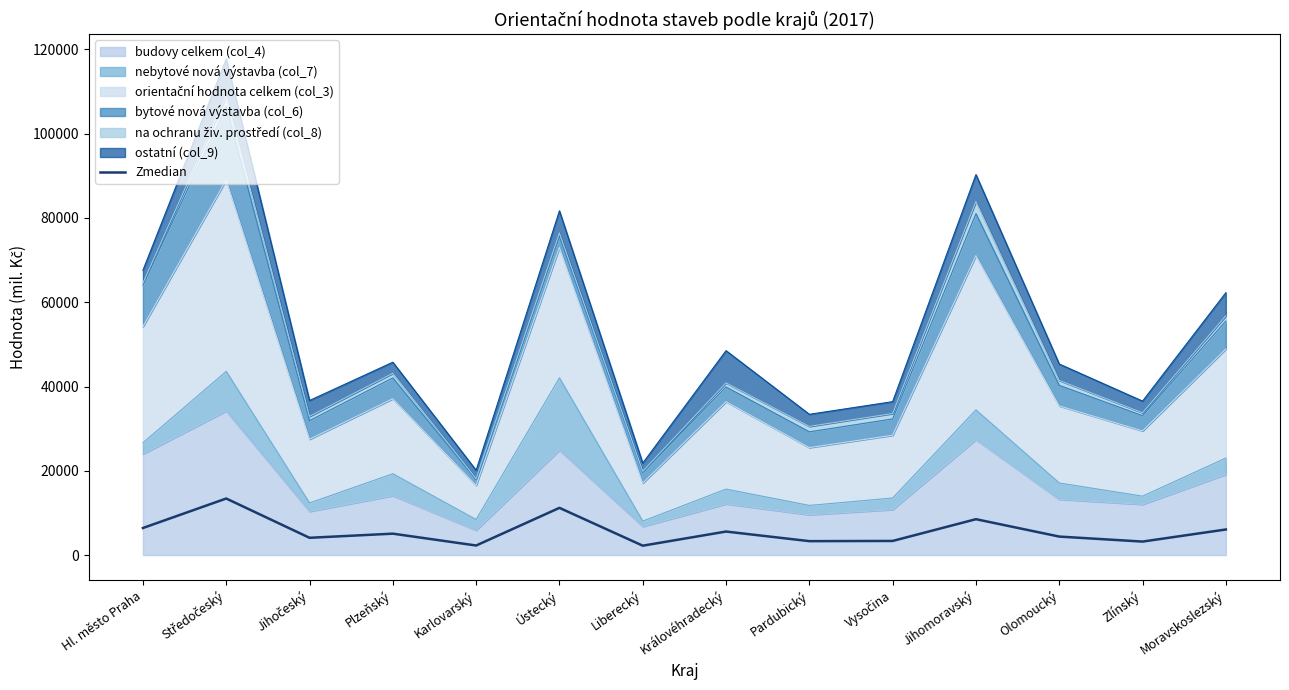

Where is the first local minimum?

Jihočeský